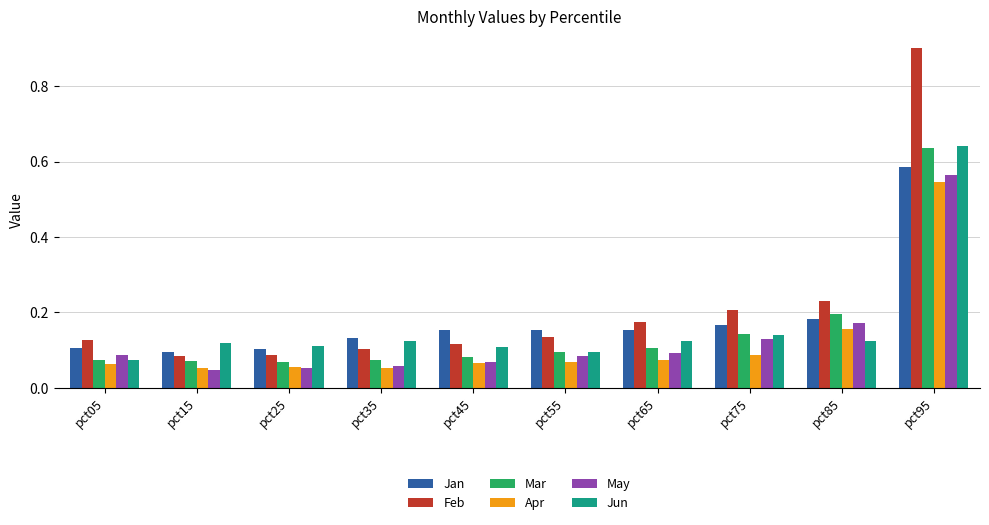

True or false: Jun has a value of 0.2 at pct35.

False